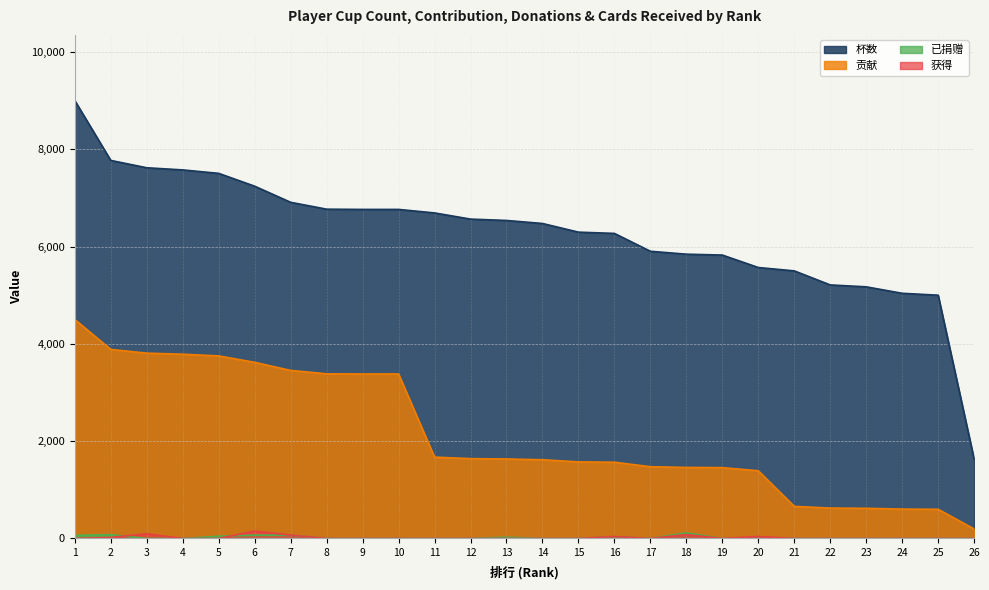

What are all the series names shown in the legend?

杯数, 贡献, 已捐赠, 获得